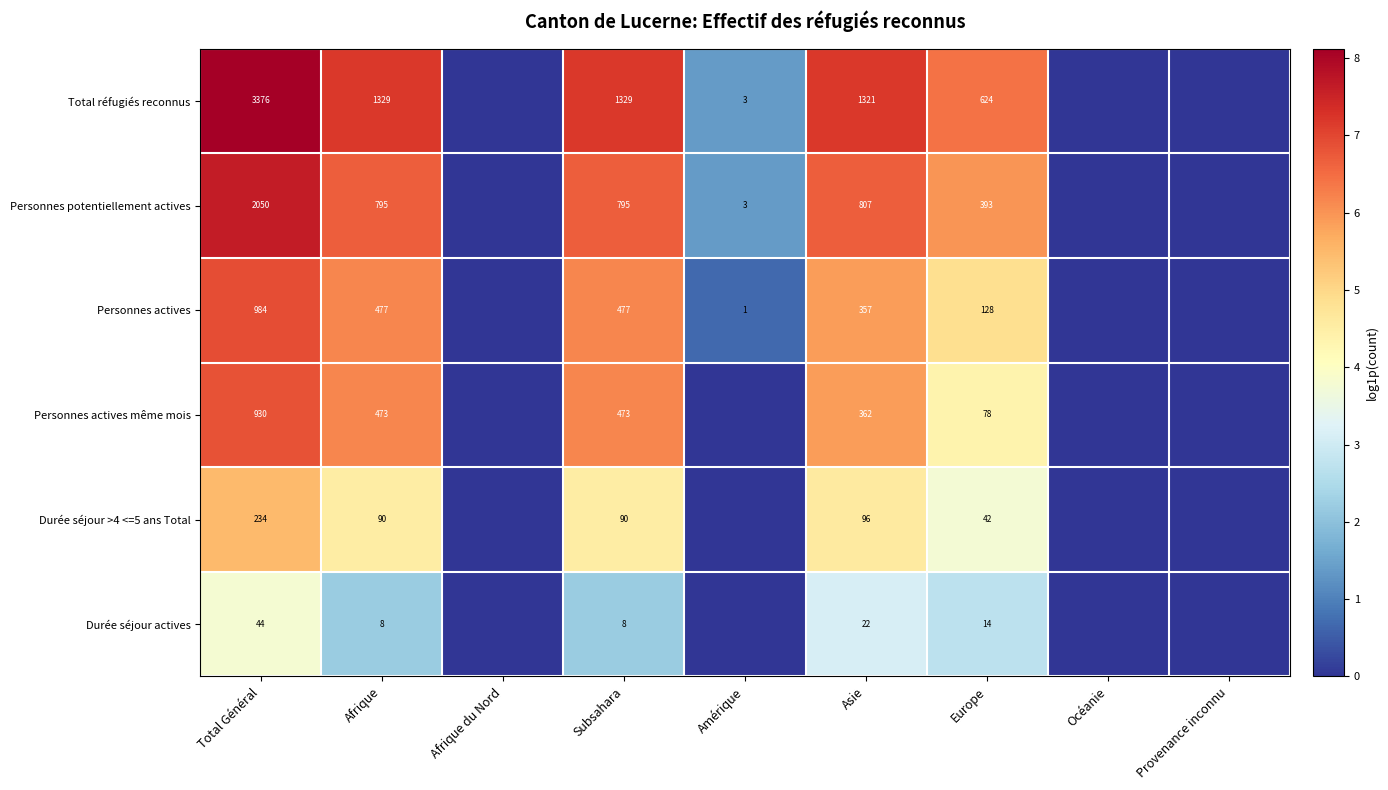

Rank the series at Asie from lowest to highest value.

Durée séjour actives, Durée séjour >4 <=5 ans Total, Personnes actives, Personnes actives même mois, Personnes potentiellement actives, Total réfugiés reconnus